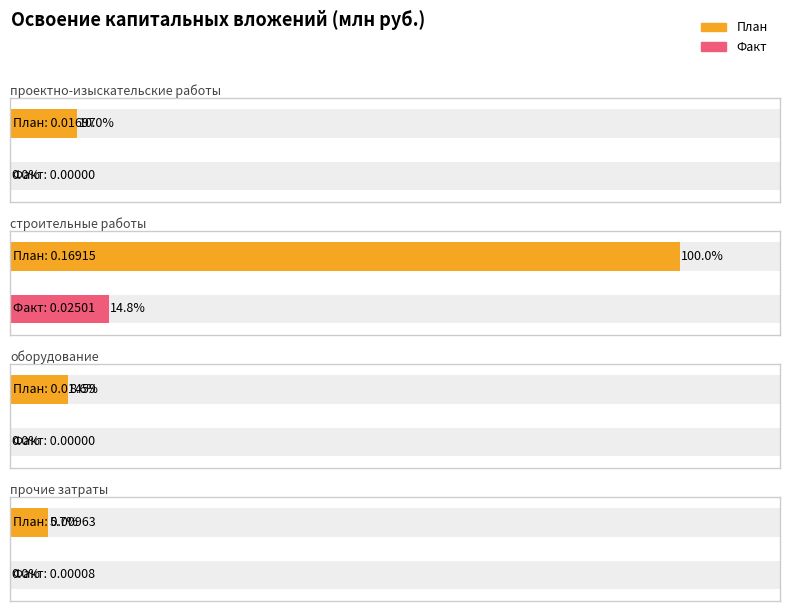

Is it true that Факт equals 0.0 at 1?

False